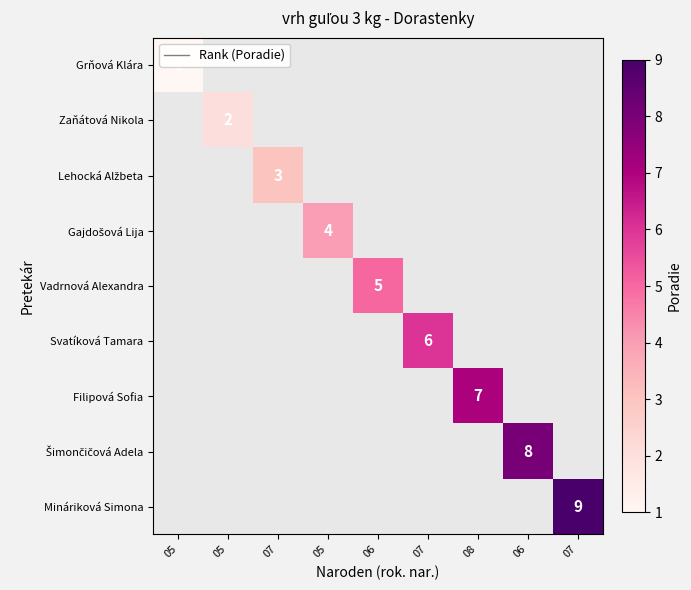

What is the smallest value displayed?

1.0